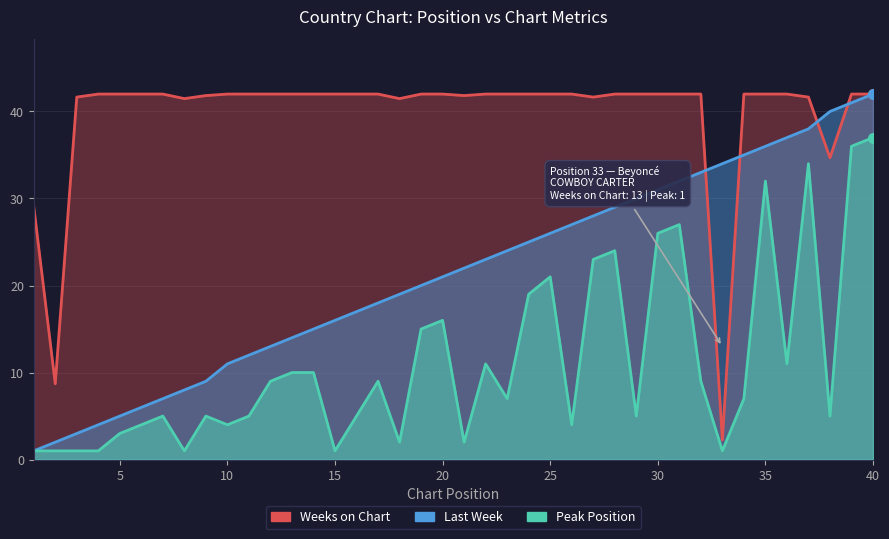

What is the difference between the highest and lowest values at 35?

10.0